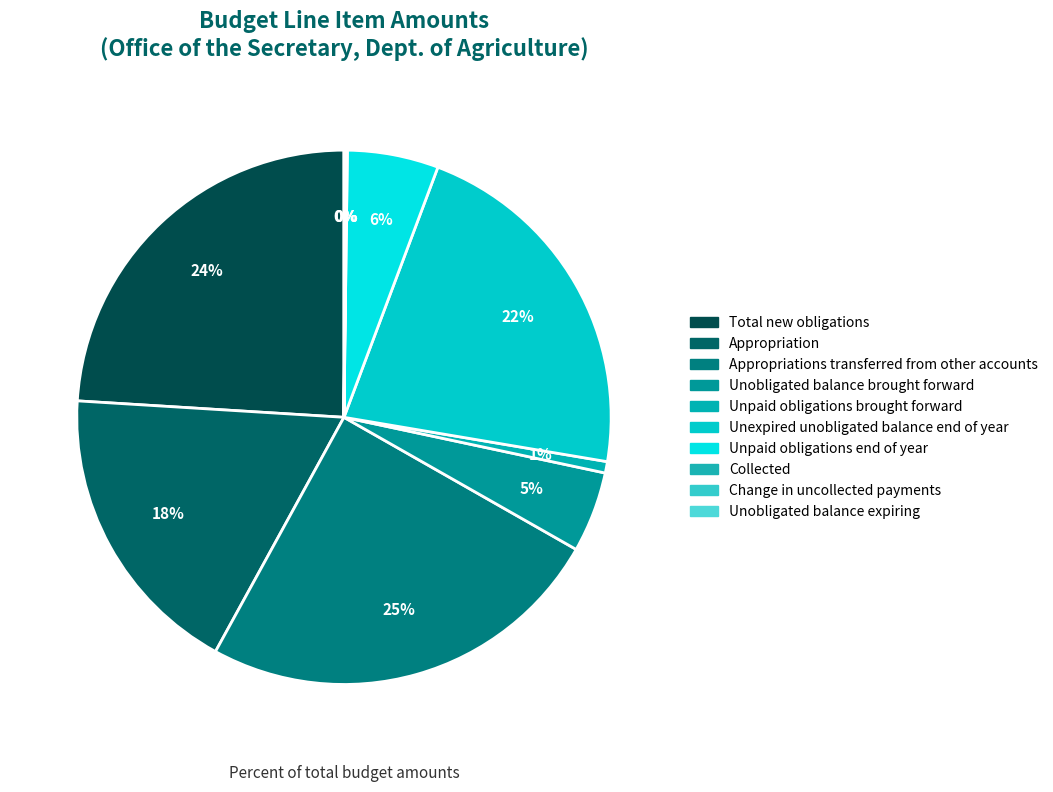

To the nearest percent, what is the combined percentage of Unpaid obligations brought forward and Appropriations transferred from other accounts?

25%